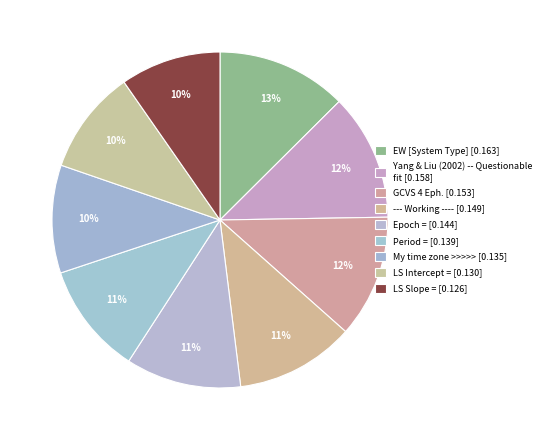

Count the number of slices in the pie.

9